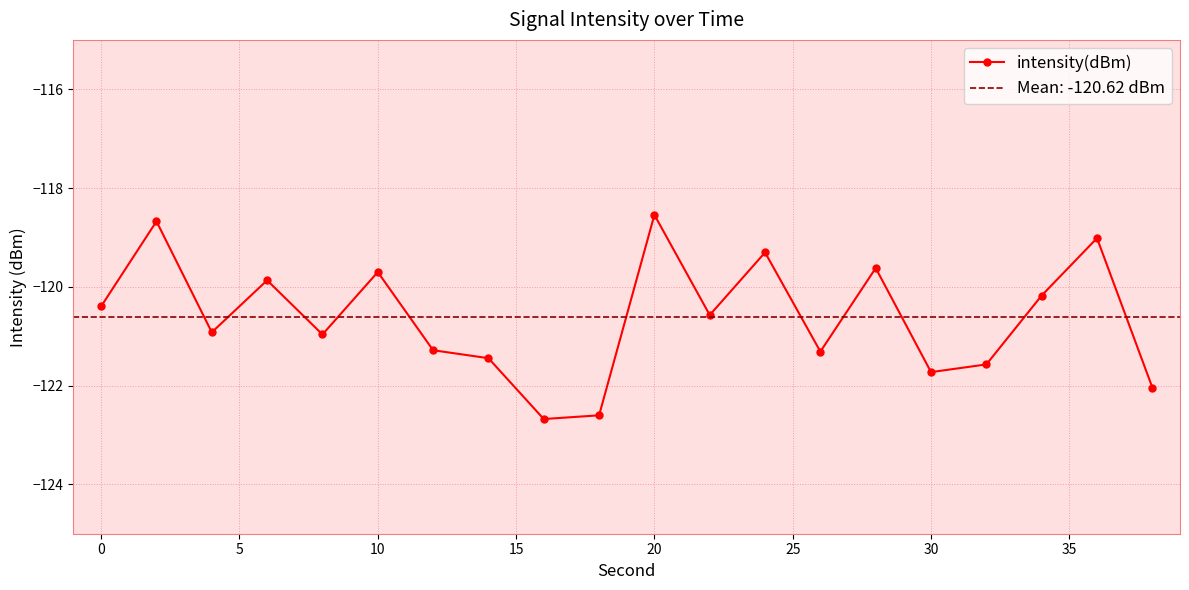

What is the difference between the second highest and second lowest values?

3.9